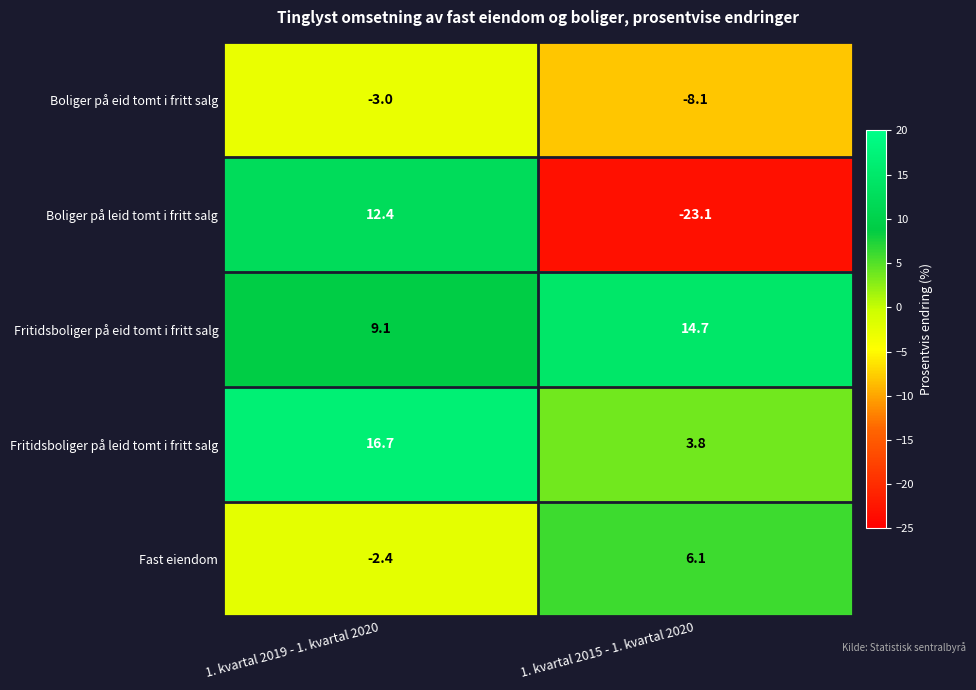

Reading right to left, what are all the values shown in this chart?

Boliger på eid tomt i fritt salg: -8.1	-3.0
Boliger på leid tomt i fritt salg: -23.1	12.4
Fritidsboliger på eid tomt i fritt salg: 14.7	9.1
Fritidsboliger på leid tomt i fritt salg: 3.8	16.7
Fast eiendom: 6.1	-2.4